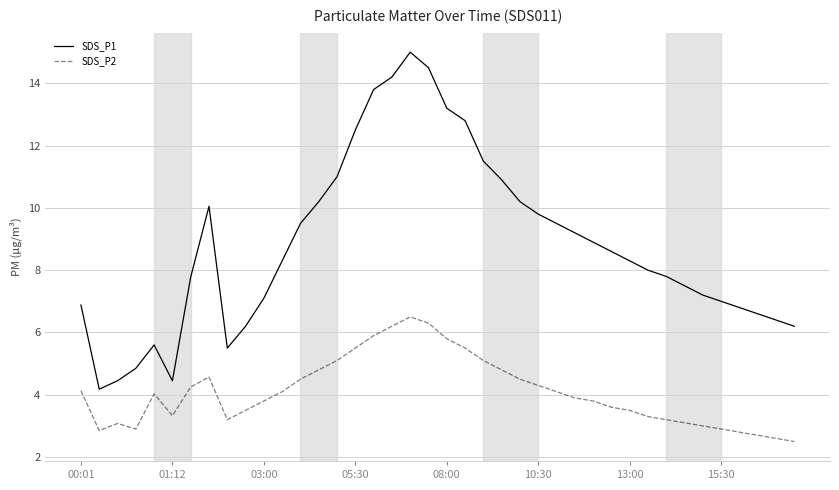

What is the difference between the maximum and minimum values in the SDS_P2 series?

4.0